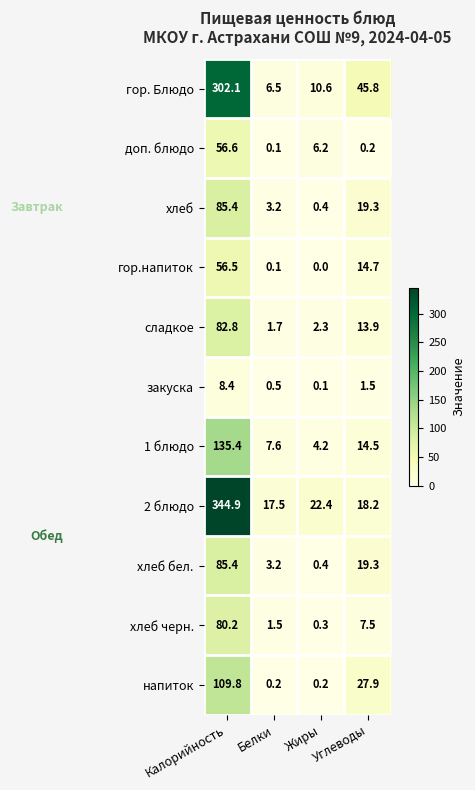

Where is хлеб бел. nearest to the value 42?

Углеводы